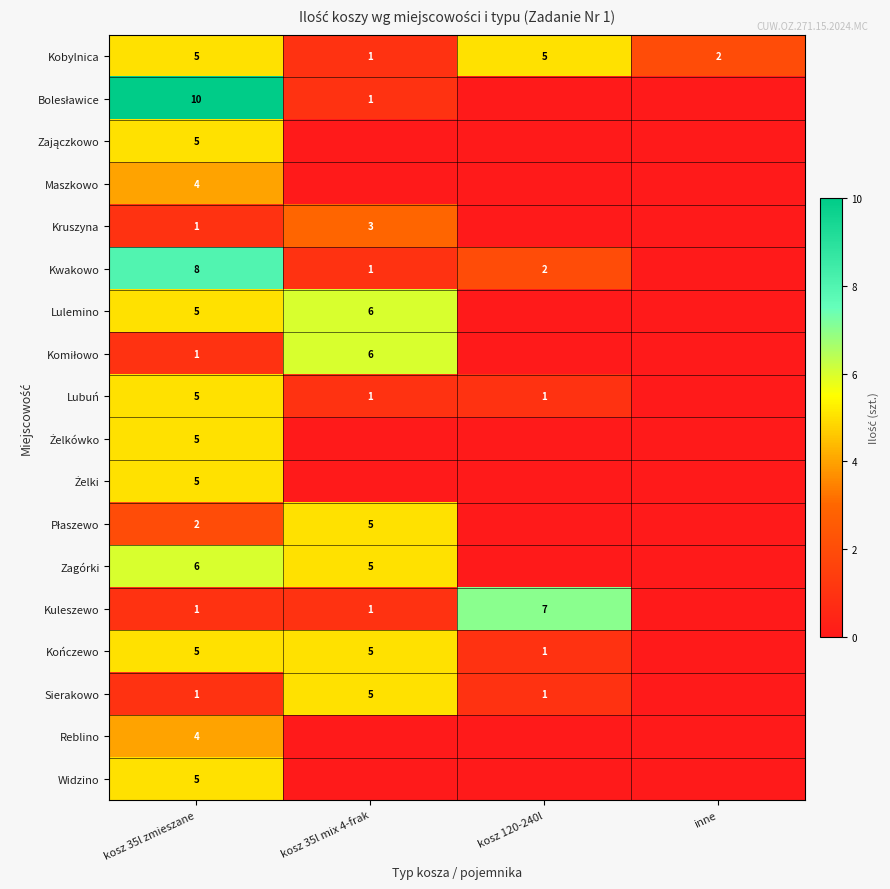

Is it true that Maszkowo equals 2 at kosz 35l zmieszane?

False